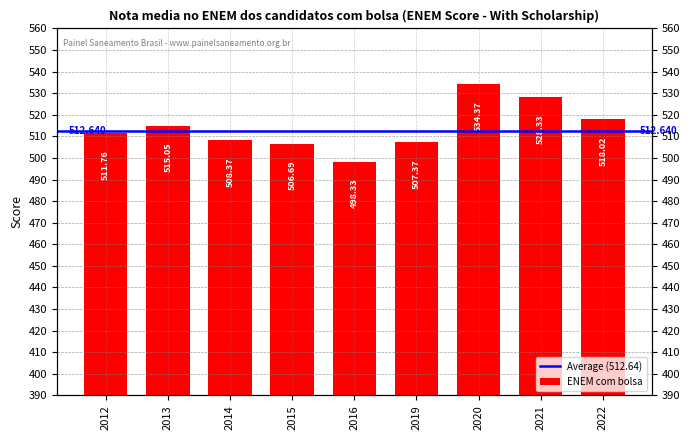

Which label corresponds to the smallest value in the chart?

2016